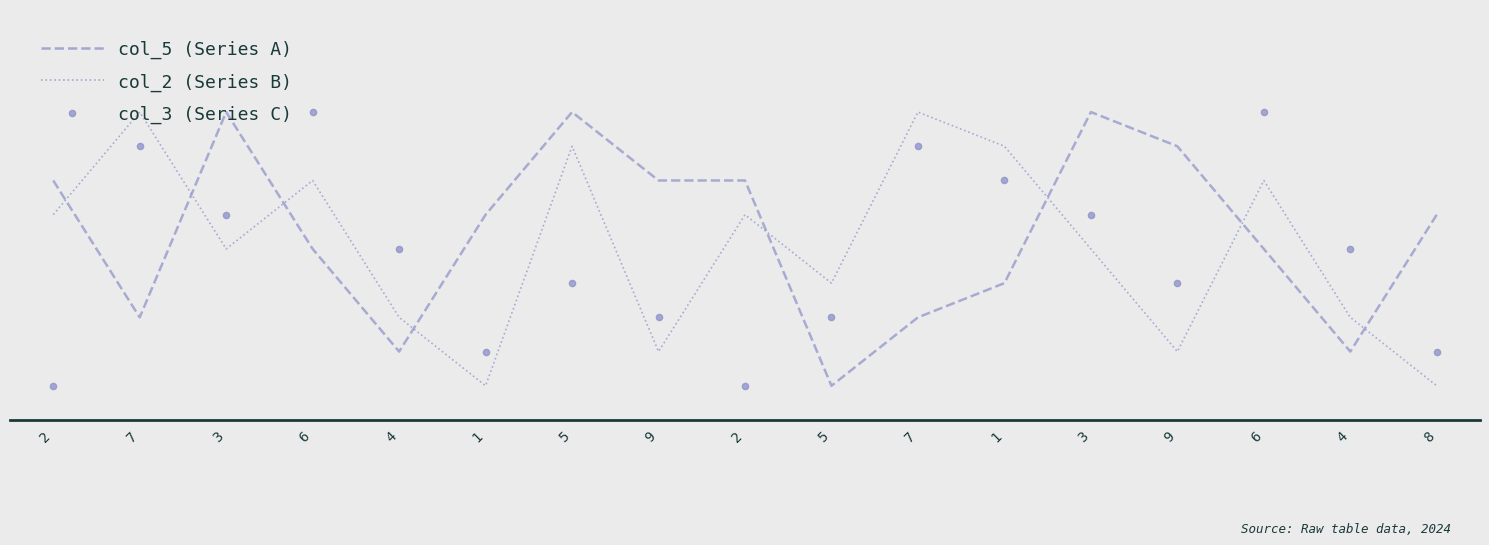

What are all the series names shown in the legend?

col_5 (Series A), col_2 (Series B), col_3 (Series C)